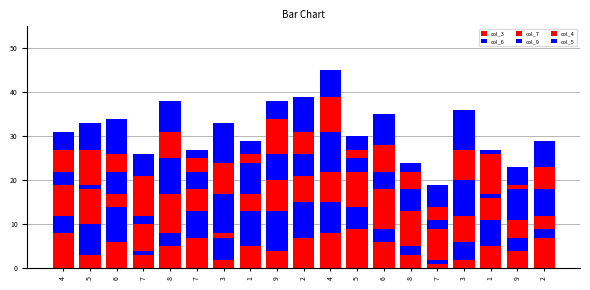

How many distinct data groups are displayed?

6